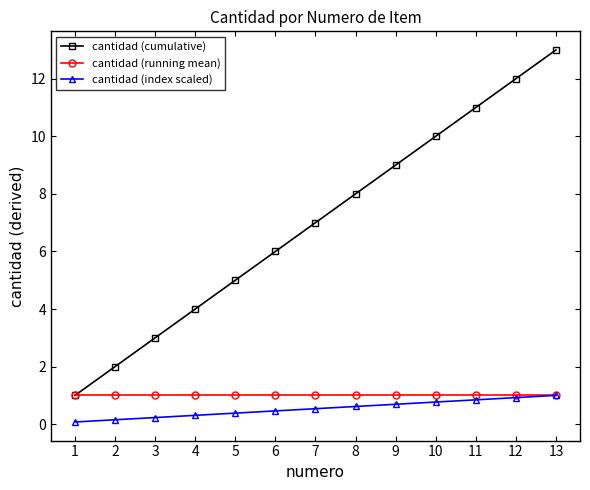

What is the spread (max minus min) of values at 8?

7.4